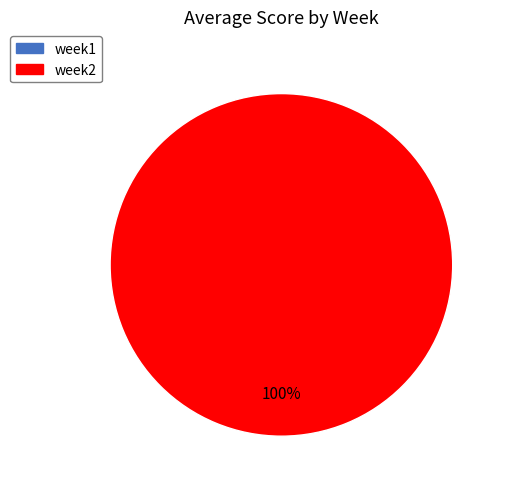

Is the sum of week1 and week2 greater than half?

Yes